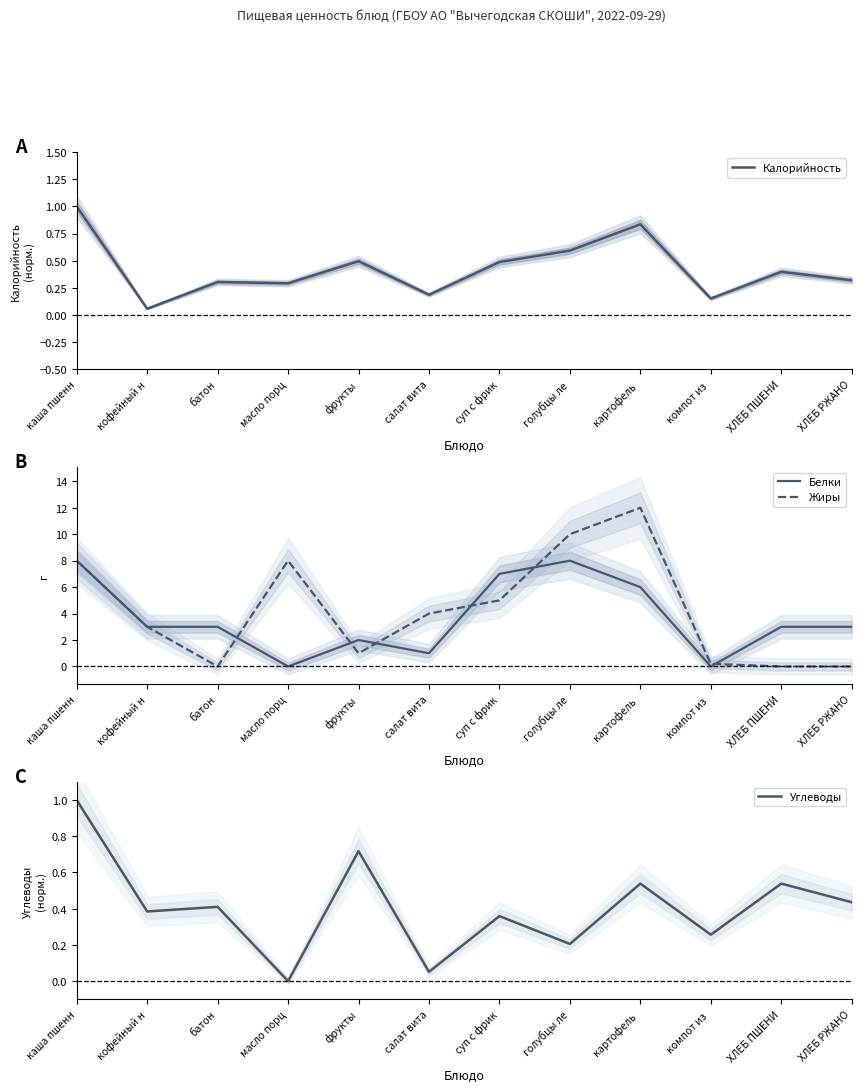

Where is the first local minimum for Углеводы?

кофейный н